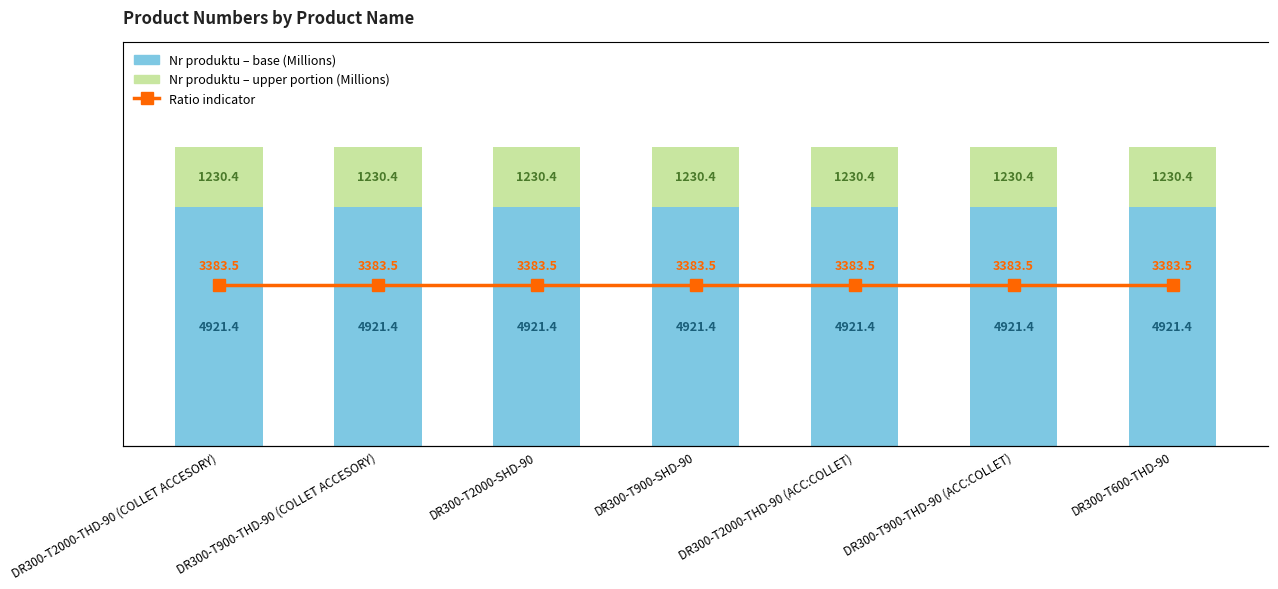

What is the sum of all Nr produktu (base) values?

34449.9